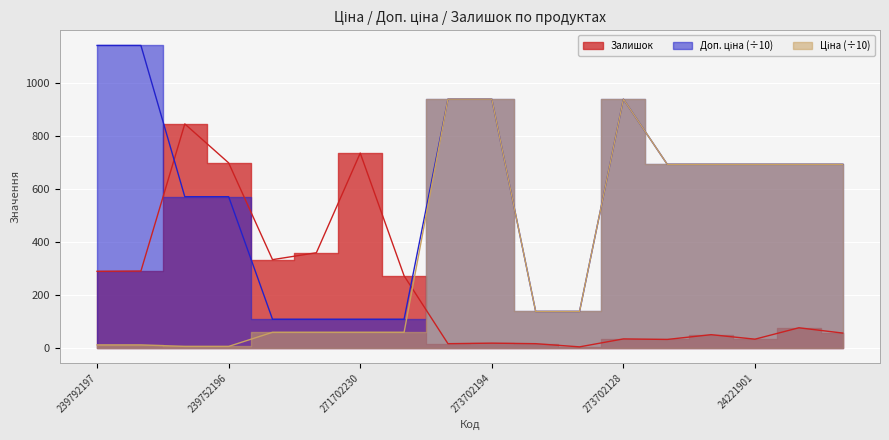

At how many categories does at least one series exceed 409?

13